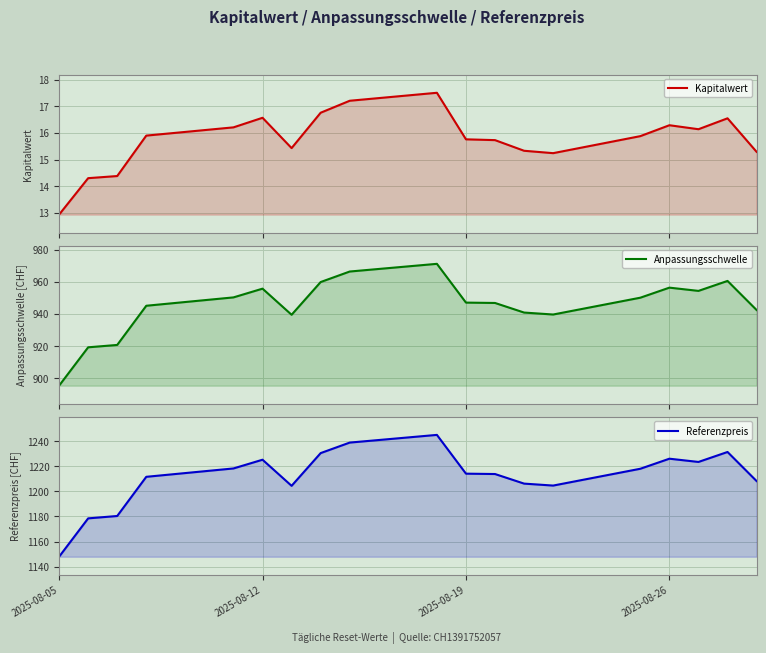

Which series has the largest total across all categories?

Referenzpreis